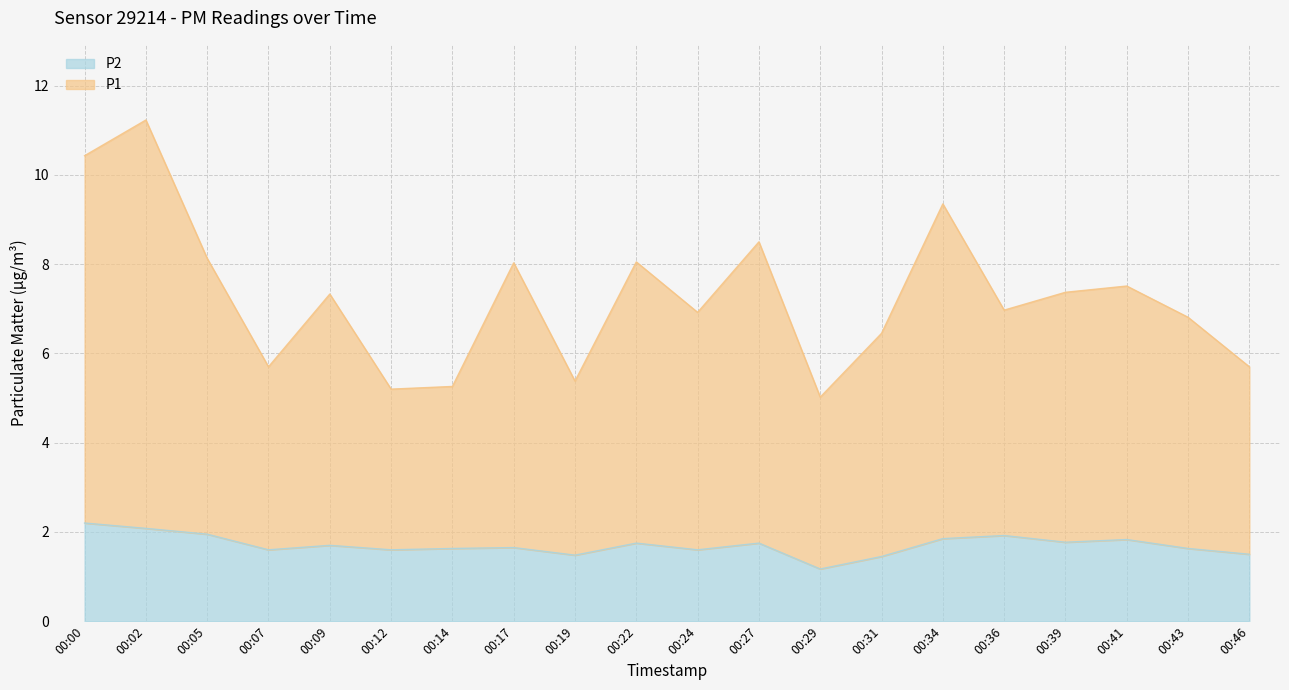

What is the approximate value of P1 at 00:46?

5.7